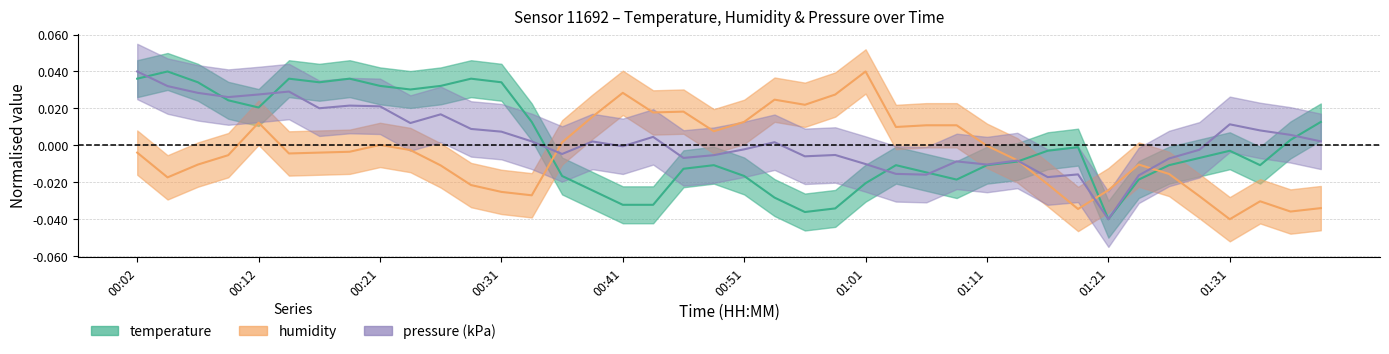

How many values in humidity are below zero?

24